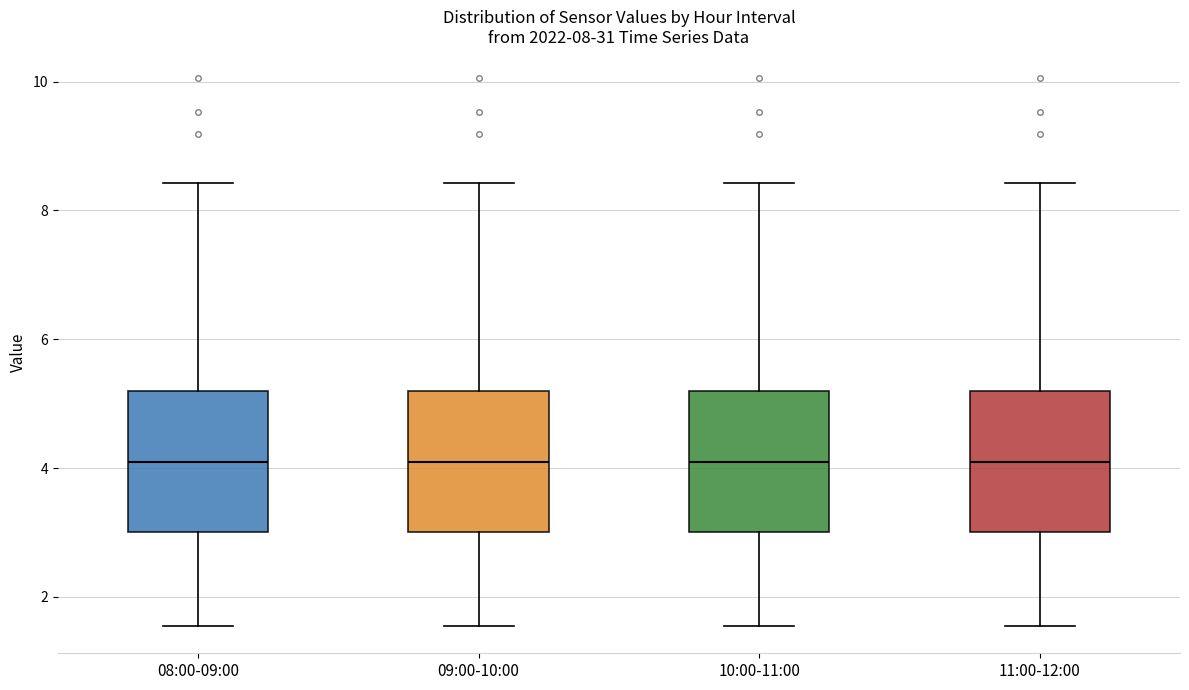

Where does the lower whisker of the box for 09:00-10:00 end on the y-axis? The values are not printed on the chart, so give them approximately, as read against the axis.

1.6